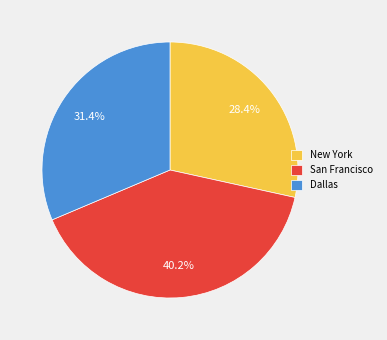

Between San Francisco and New York, which is larger?

San Francisco